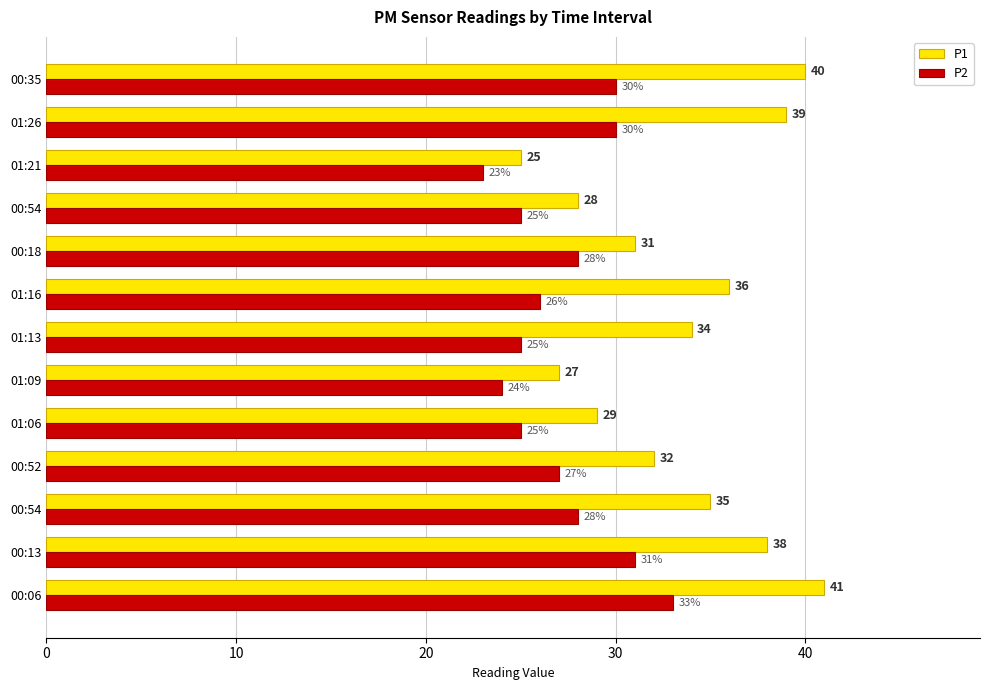

Reading left to right, list all the values displayed in this chart.

P1: 41	38	35	32	29	27	34	36	31	28	25	39	40
P2: 33	31	28	27	25	24	25	26	28	25	23	30	30